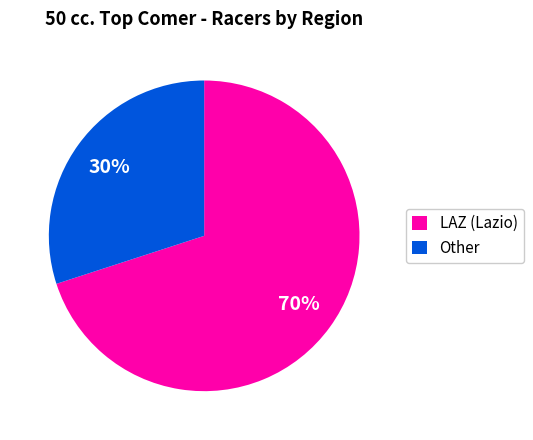

What is the ratio of the value at LAZ (Lazio) to the value at Other?

2.3